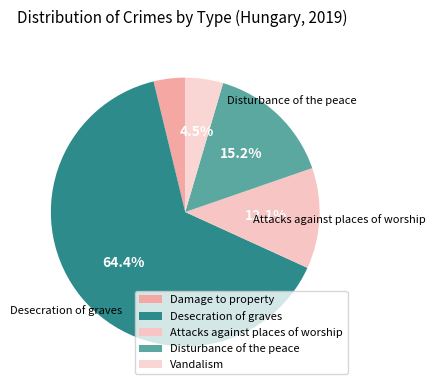

What percentage is the Damage to property slice, to the nearest percent?

4%